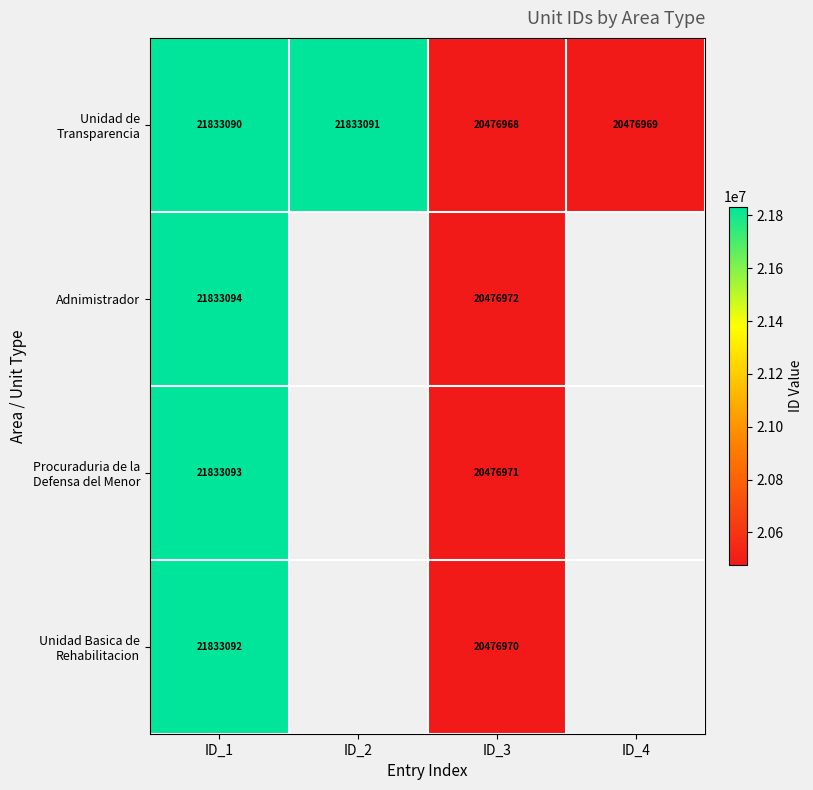

What is the total value across all series at ID_1?

87332369